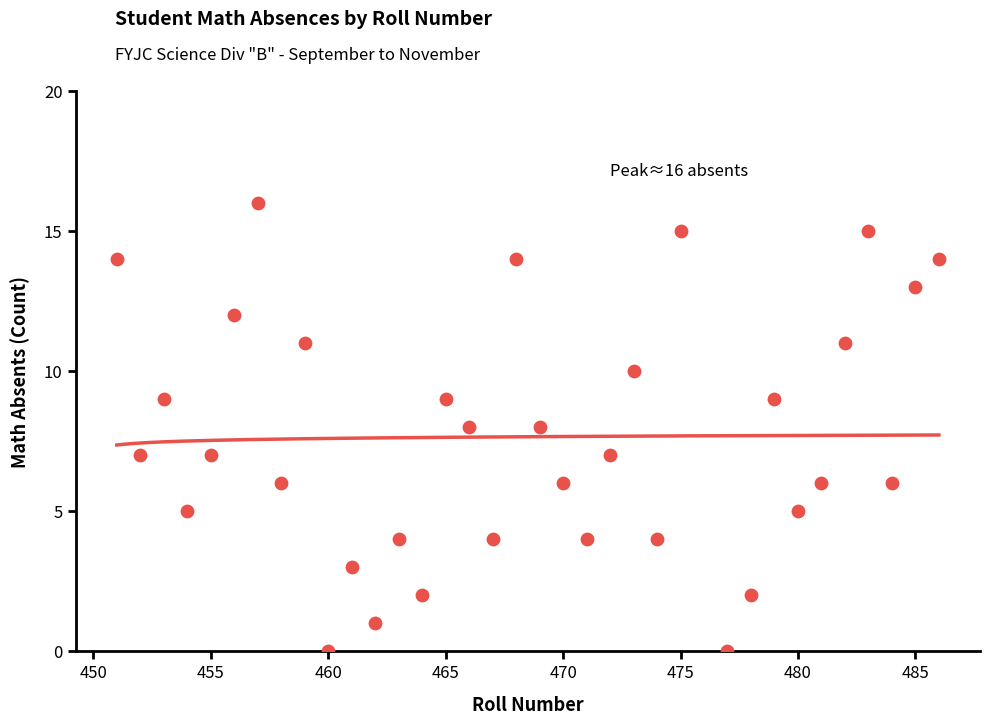

What is the range of X values (max minus min)?

35